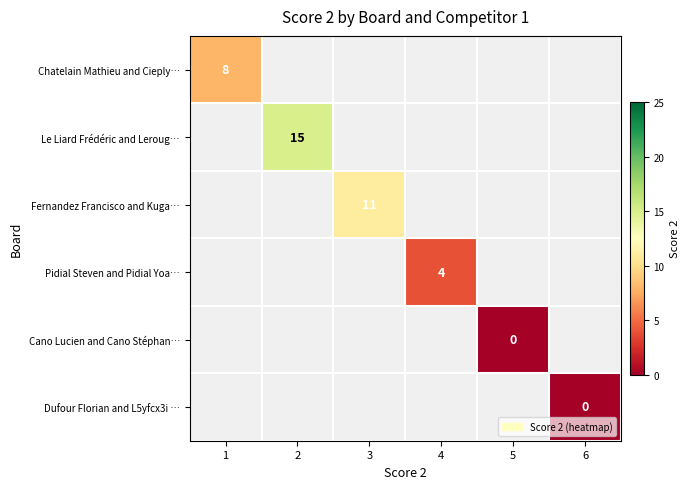

The Le Liard Frédéric and Leroug… series shows 8 at 2. True or false?

False